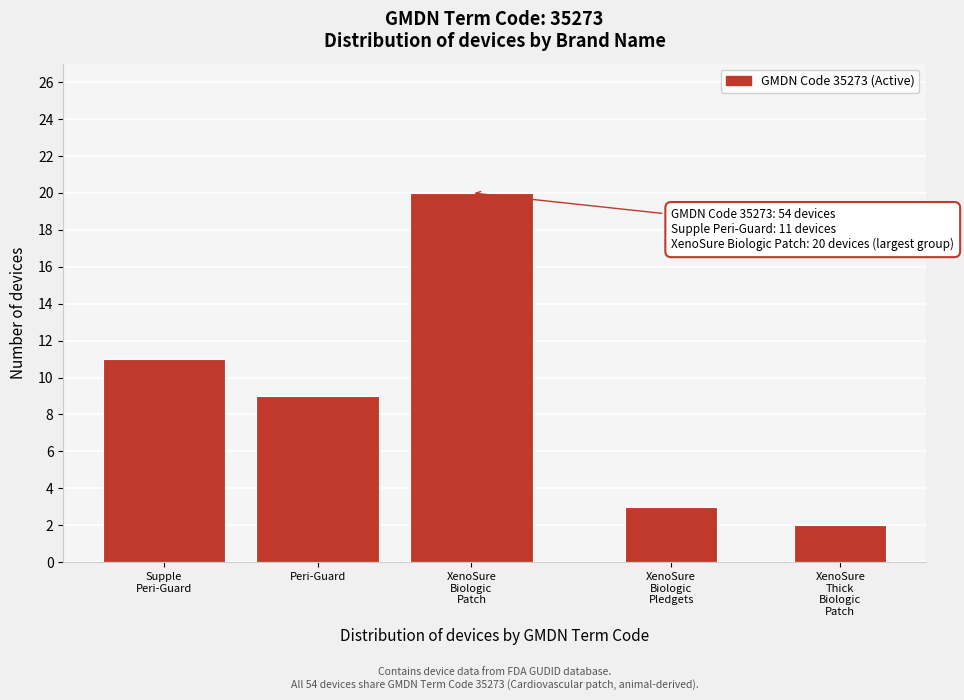

Reading left to right, extract all data points from this chart.

11	9	20	3	2